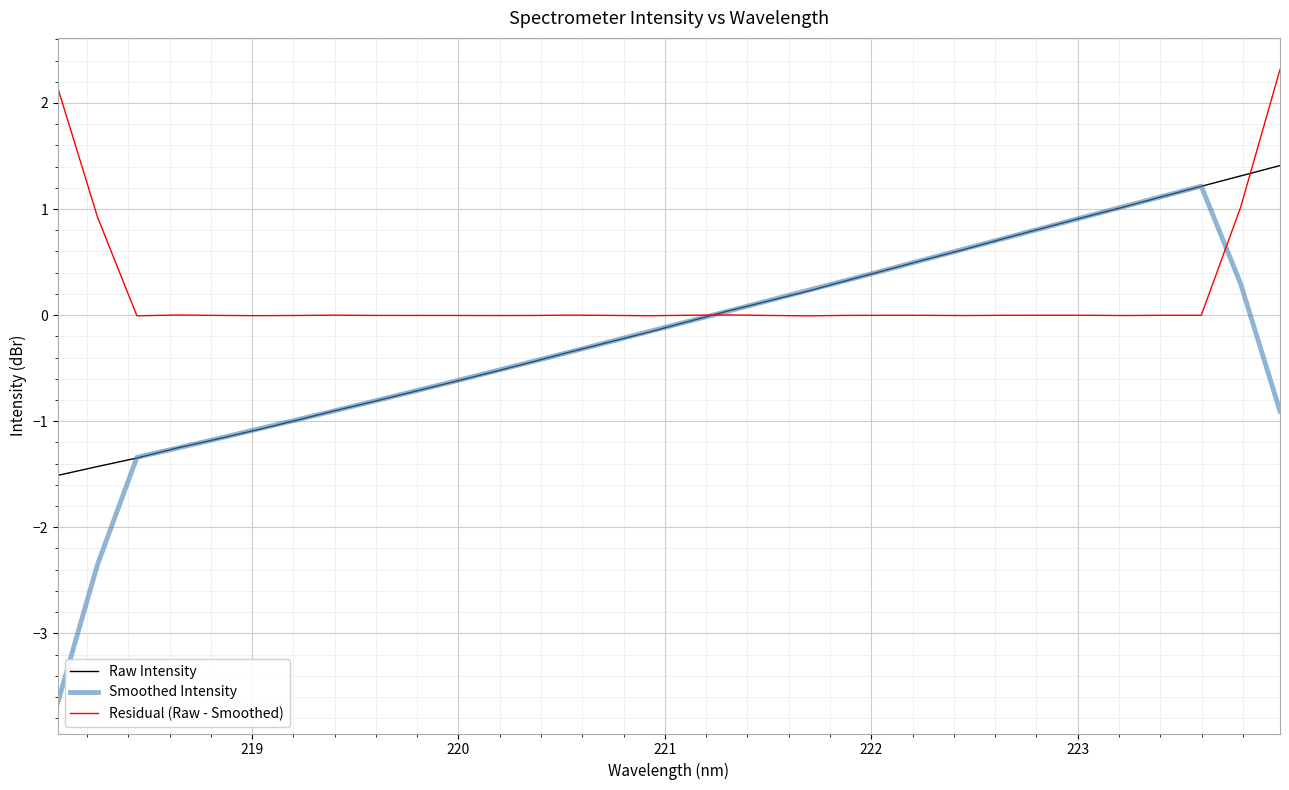

What is the lowest value of the Smoothed Intensity series?

-3.6